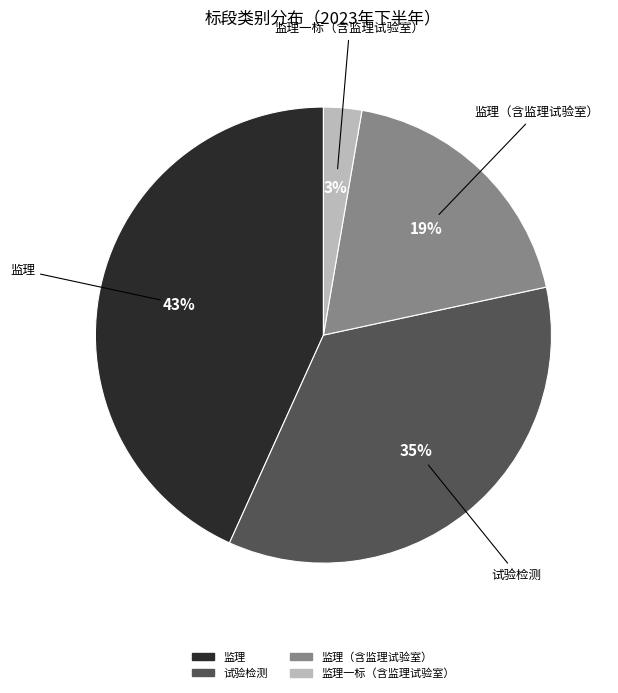

Does any single category account for the majority?

No